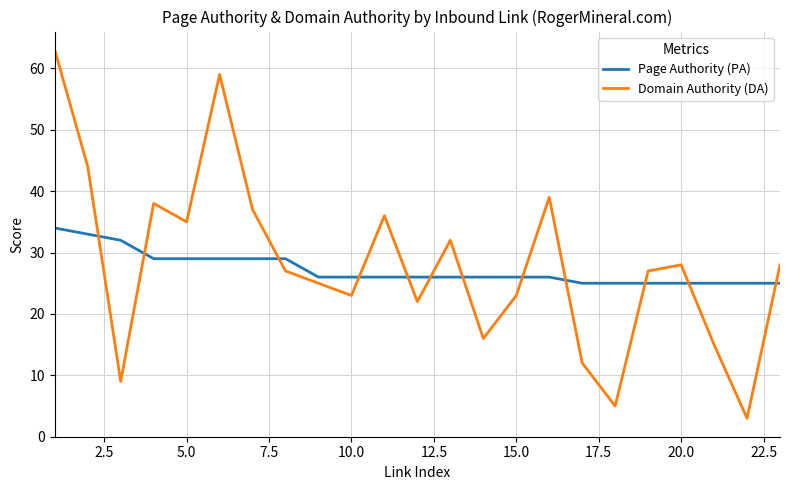

Which series has the widest spread of values?

Domain Authority (DA)